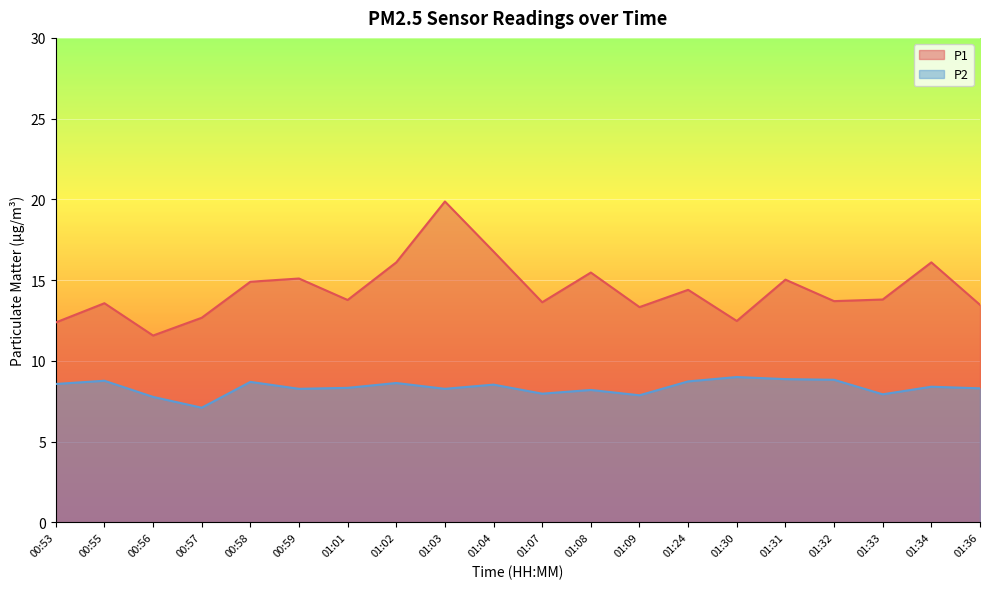

In P2, how many points are lower than both neighbors (excluding endpoints)?

6